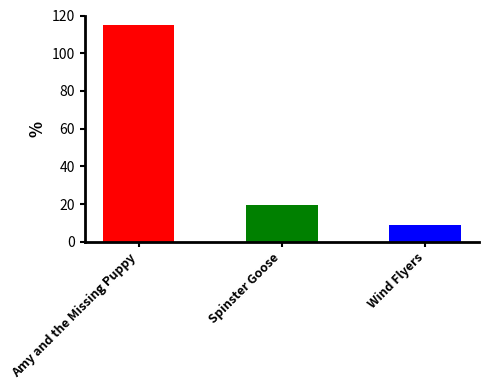

What is the difference between the values at Spinster Goose and Wind Flyers?

10.7